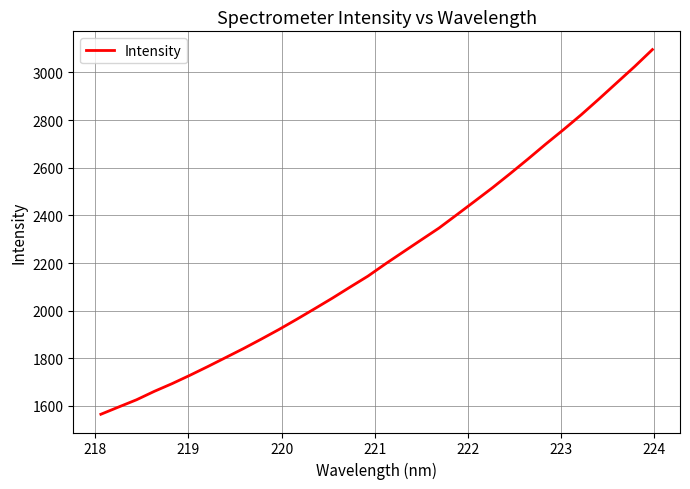

What is the average value?

2227.4